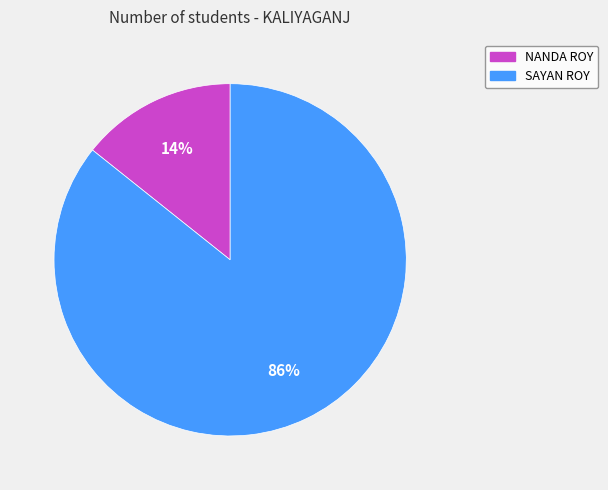

Do SAYAN ROY and NANDA ROY together represent more than half of the pie?

Yes